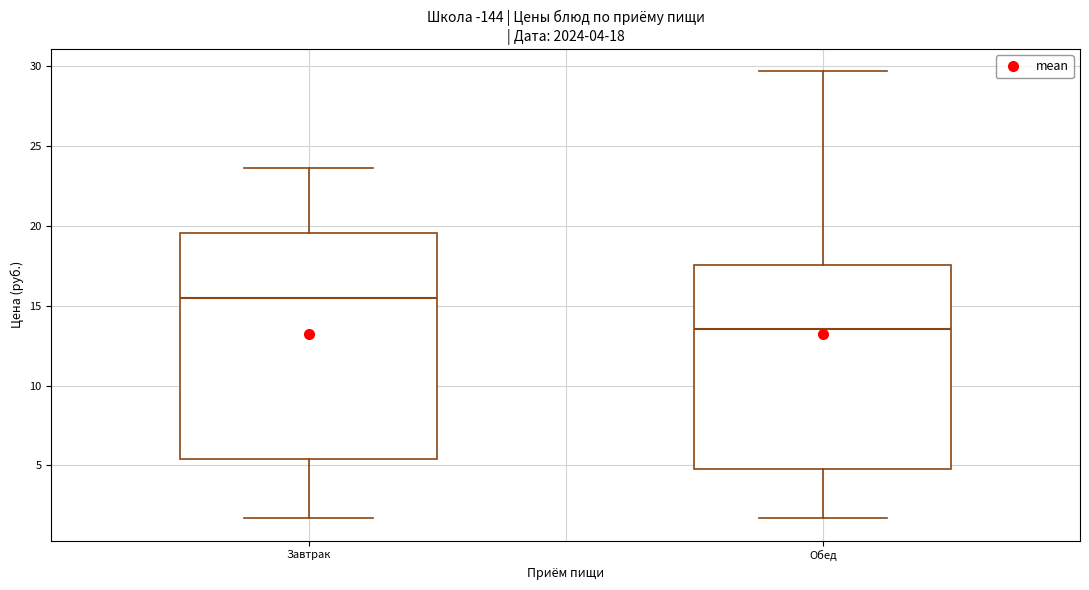

Which box has the highest median line?

Завтрак